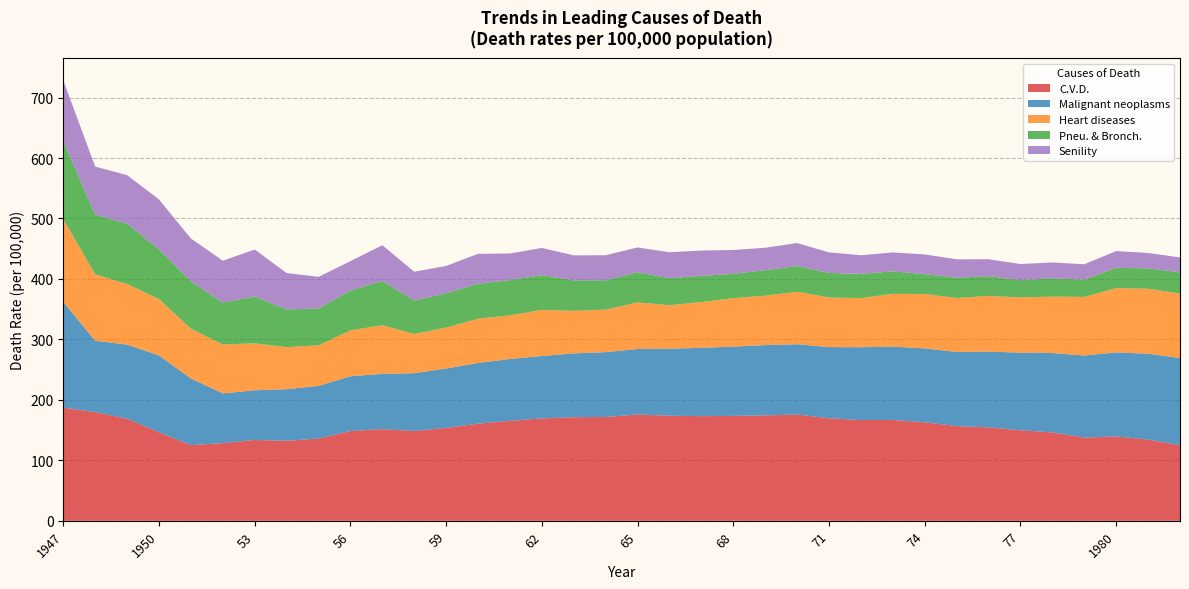

Reading left to right, list all the values displayed in this chart.

C.V.D.: 187.2	179.9	168.9	146.4	125.2	128.5	133.7	132.4	136.1	148.4	151.7	148.6	153.7	160.7	165.4	169.4	171.4	171.7	175.8	173.8	173.1	173.5	174.4	175.8	169.6	166.7	166.9	163.0	156.7	154.5	149.8	146.2	137.7	139.5	134.3	125.0
Malignant neoplasms: 174.8	117.9	122.6	127.1	110.3	82.2	82.2	85.3	87.1	90.7	91.3	95.5	98.2	100.4	102.3	103.2	105.5	107.3	108.4	110.9	113.0	114.6	116.2	116.3	117.7	120.4	121.2	122.2	122.6	125.3	128.4	131.3	135.7	139.1	142.0	144.2
Heart diseases: 136.8	109.9	100.0	93.2	82.2	80.9	77.6	69.5	67.1	75.8	80.5	64.8	67.7	73.2	72.1	76.2	70.4	70.3	77.0	71.9	75.7	80.2	81.7	86.7	82.0	81.2	87.3	89.8	89.2	92.2	91.2	93.3	96.9	106.2	107.5	106.7
Pneu. & Bronch.: 129.4	98.6	100.0	82.4	78.5	69.3	77.6	62.4	60.9	66.0	73.1	55.5	56.7	58.0	58.2	57.5	50.4	48.4	50.0	44.6	43.3	40.2	42.2	42.5	40.7	40.1	37.2	33.0	33.7	32.6	28.6	30.3	28.5	33.7	33.7	35.0
Senility: 100.3	79.5	80.2	82.4	70.7	69.3	77.6	60.2	52.3	48.6	59.2	47.6	45.2	49.3	44.1	45.0	41.3	41.6	40.9	43.0	41.9	39.4	37.1	38.1	34.0	30.8	31.3	32.6	30.3	28.0	26.7	26.2	25.5	27.6	25.5	24.7